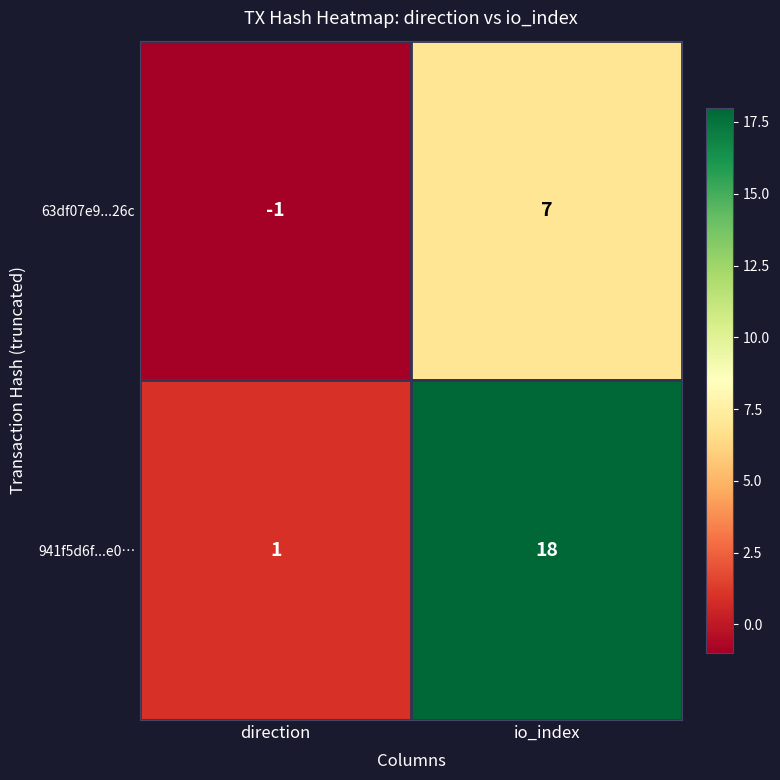

Between direction and io_index, which series saw the biggest shift?

941f5d6f...e0…